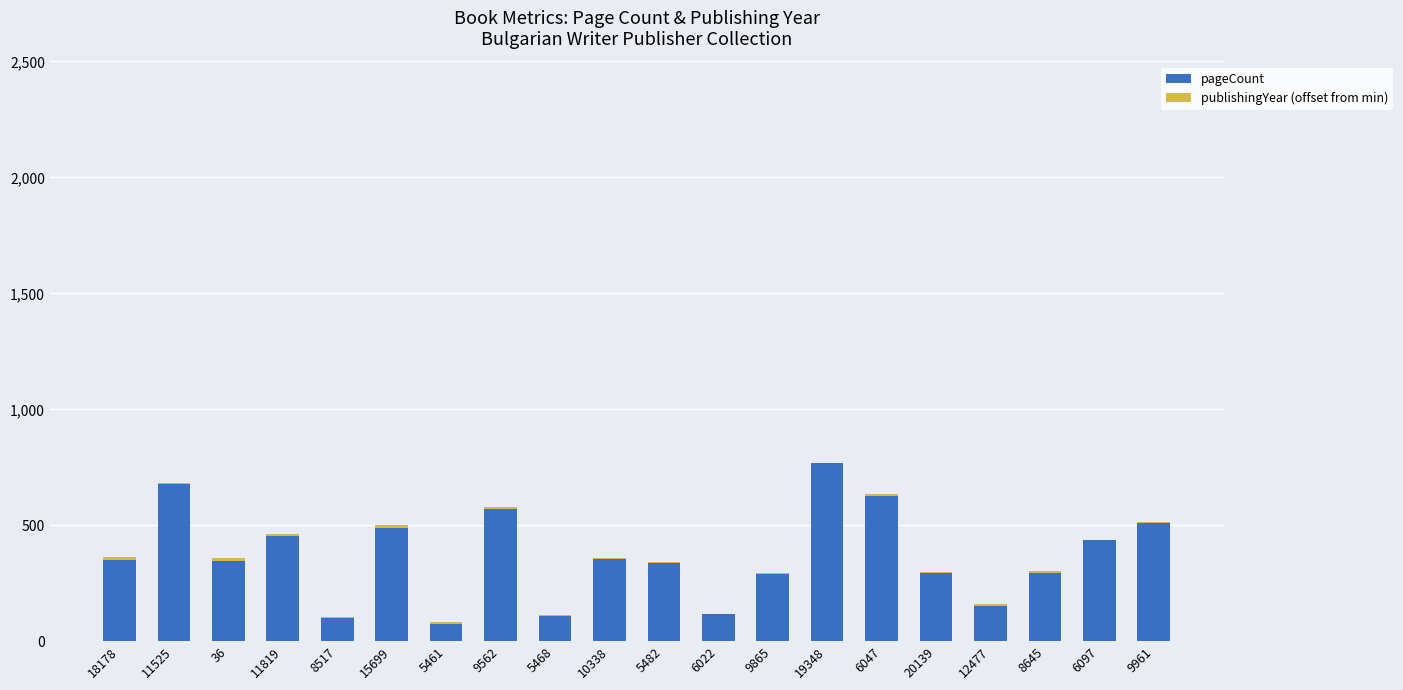

What is the sum of all pageCount values?

7342